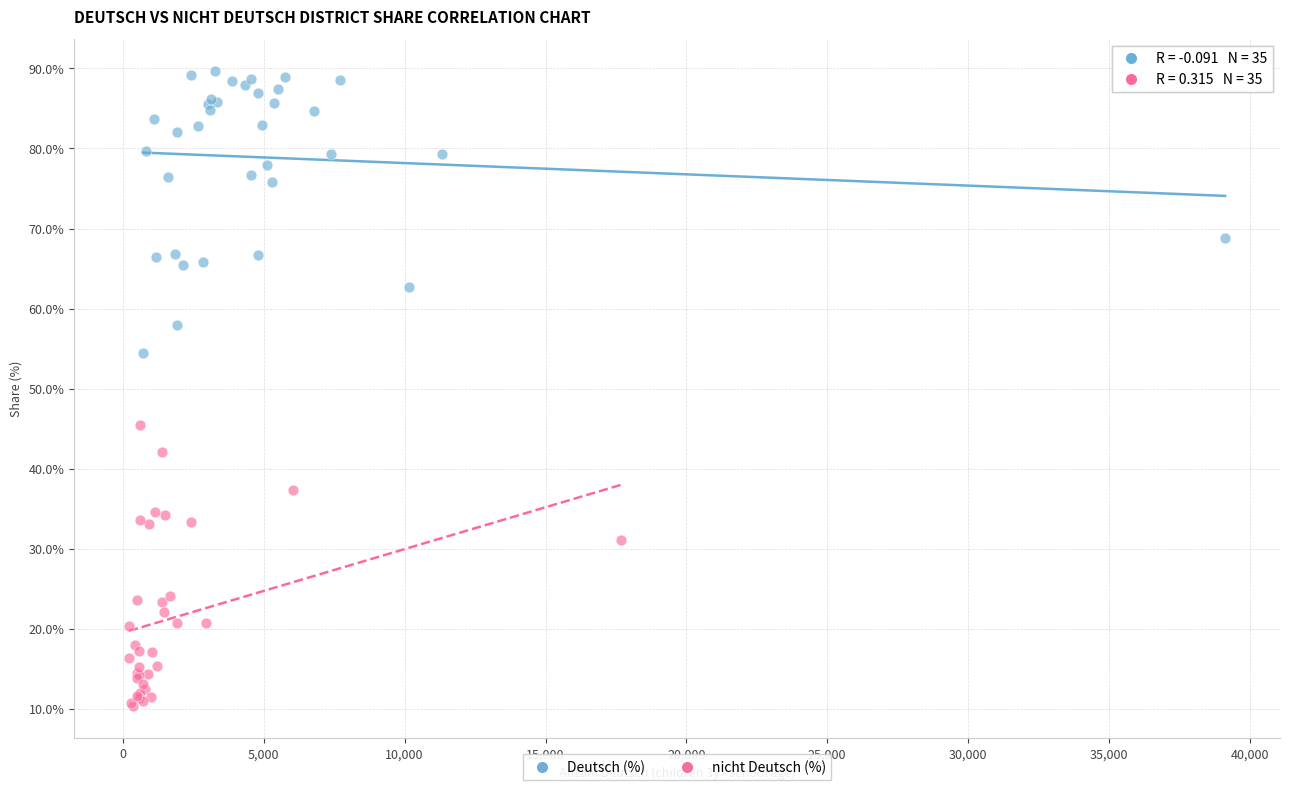

Which series contains the highest Y value?

Deutsch (%)